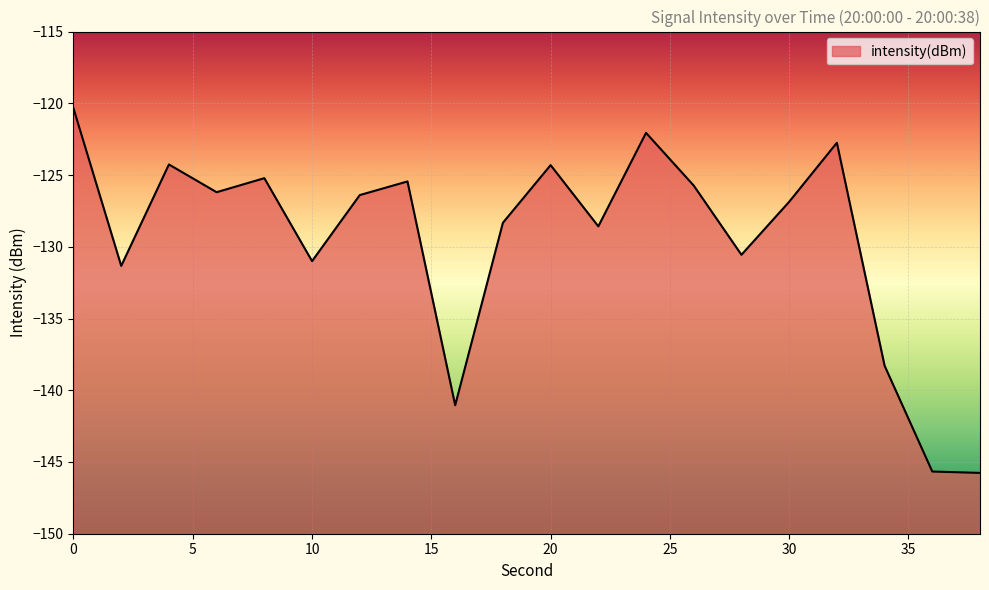

What is the average value?

-129.5